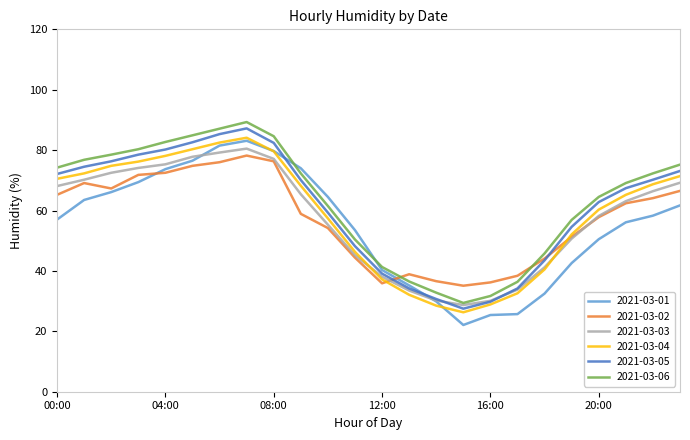

True or false: 2021-03-06 and 2021-03-04 intersect in this chart.

False